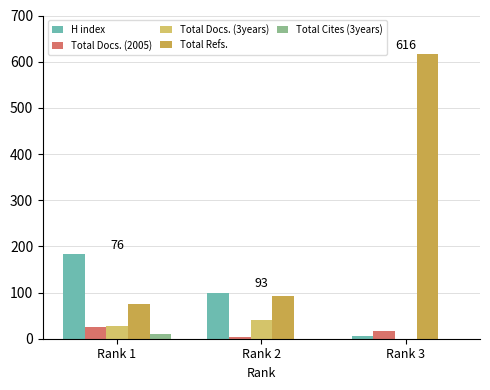

What is the sum of all Total Refs. values?

785